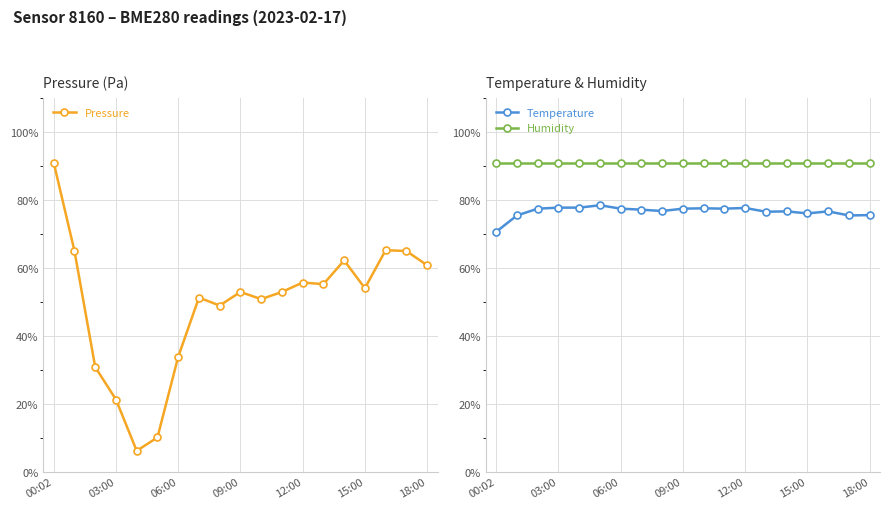

What is the lowest value of the Humidity series?

90.9